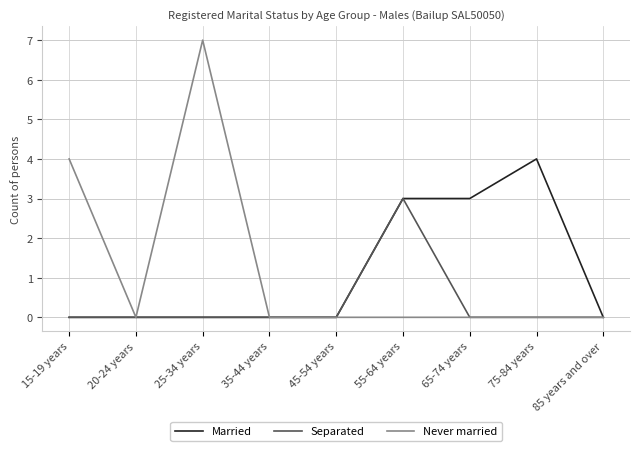

Is it true that Married equals 0 at 85 years and over?

True